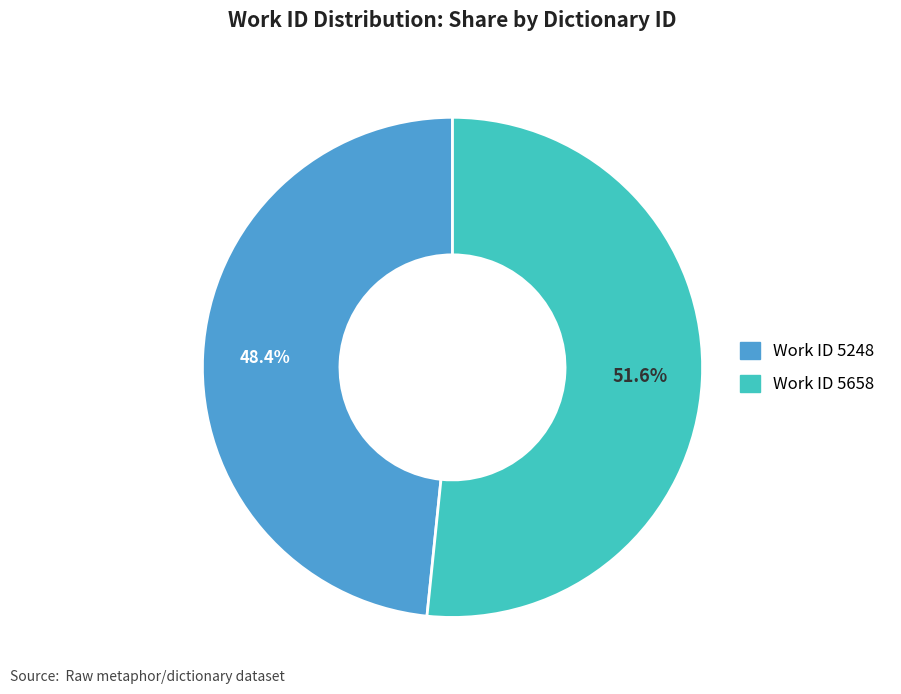

Does any single category account for the majority?

Yes